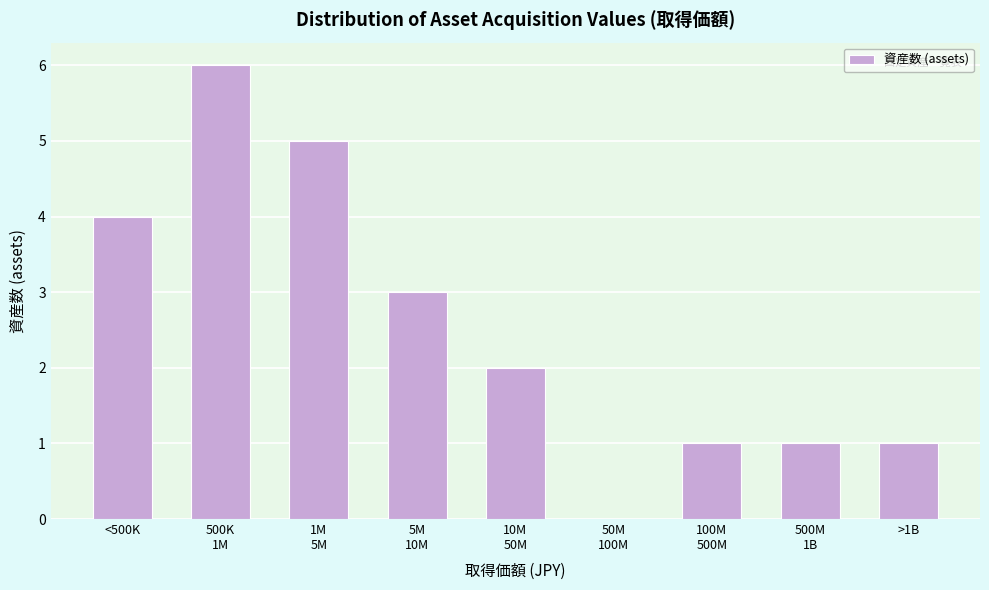

What is the sum of all values?

23